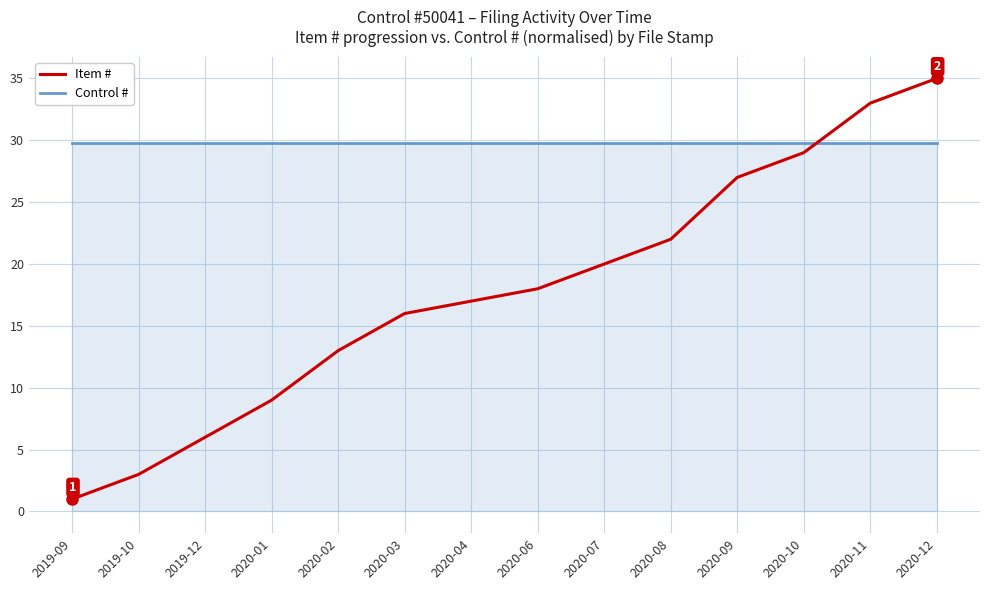

Reading left to right, transcribe all the data shown in this chart.

Item #: 2019-09=1.0	2019-10=3.0	2019-12=6.0	2020-01=9.0	2020-02=13.0	2020-03=16.0	2020-04=17.0	2020-06=18.0	2020-07=20.0	2020-08=22.0	2020-09=27.0	2020-10=29.0	2020-11=33.0	2020-12=35.0
Control #: 2019-09=29.8	2019-10=29.8	2019-12=29.8	2020-01=29.8	2020-02=29.8	2020-03=29.8	2020-04=29.8	2020-06=29.8	2020-07=29.8	2020-08=29.8	2020-09=29.8	2020-10=29.8	2020-11=29.8	2020-12=29.8